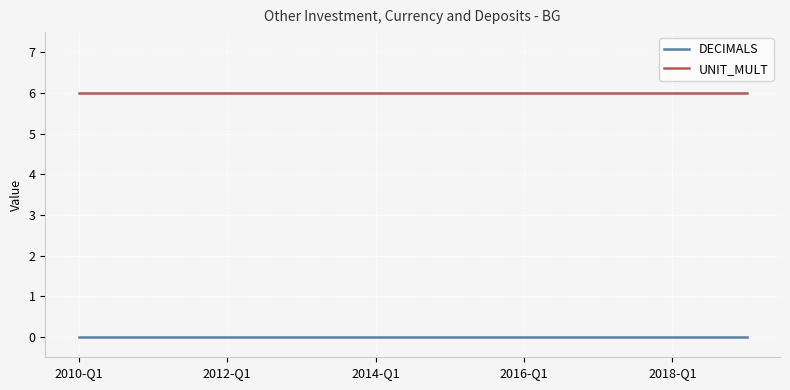

True or false: UNIT_MULT and DECIMALS intersect in this chart.

False